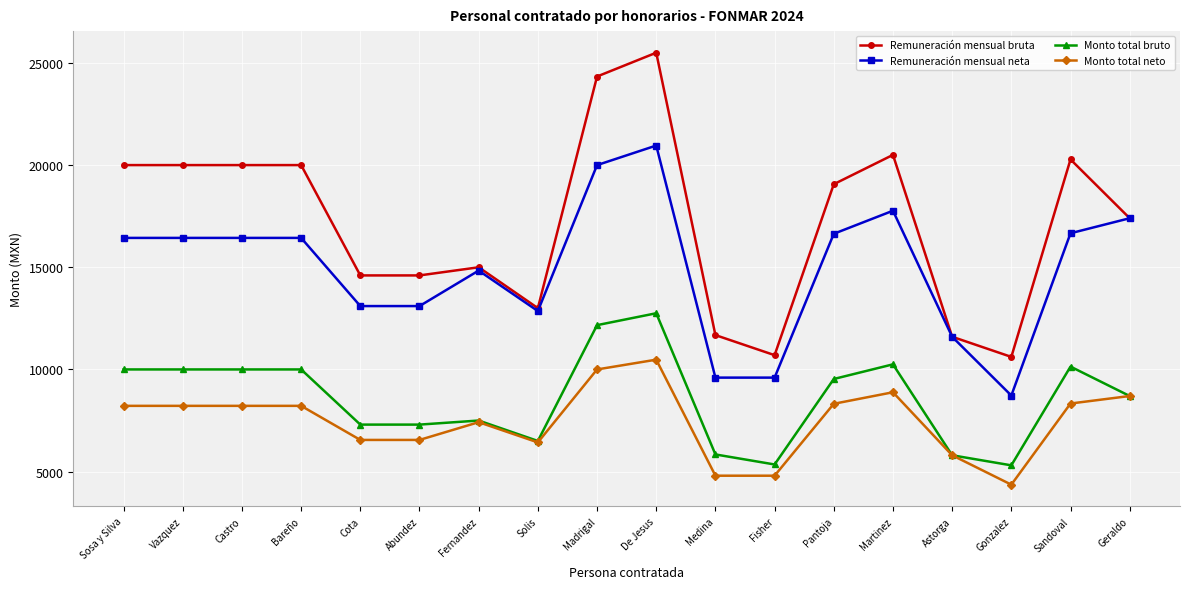

True or false: Monto total neto and Remuneración mensual neta cross at least once.

False